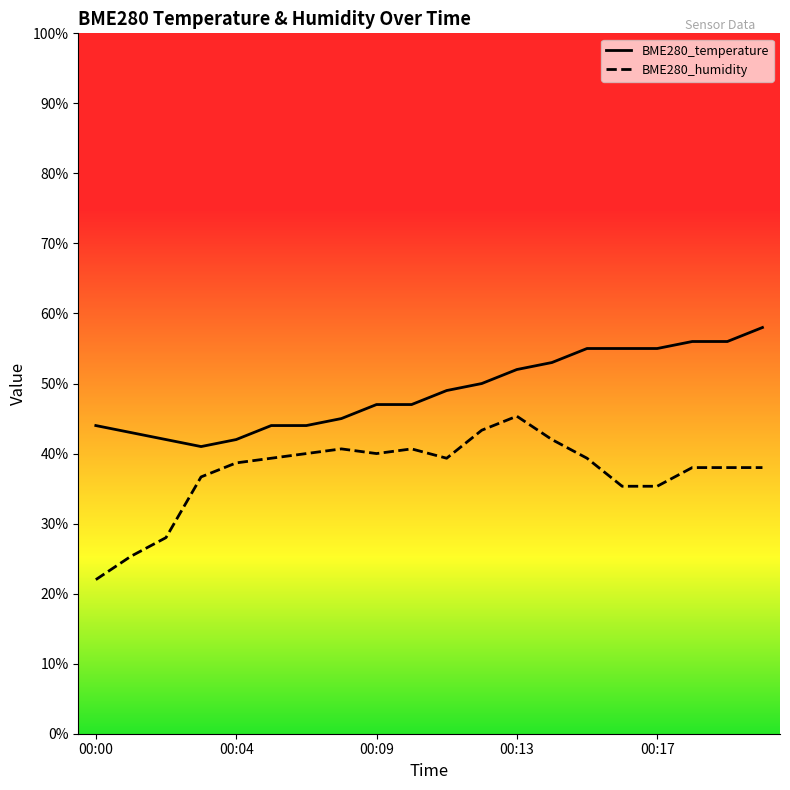

What is the minimum value for BME280_temperature?

41.0